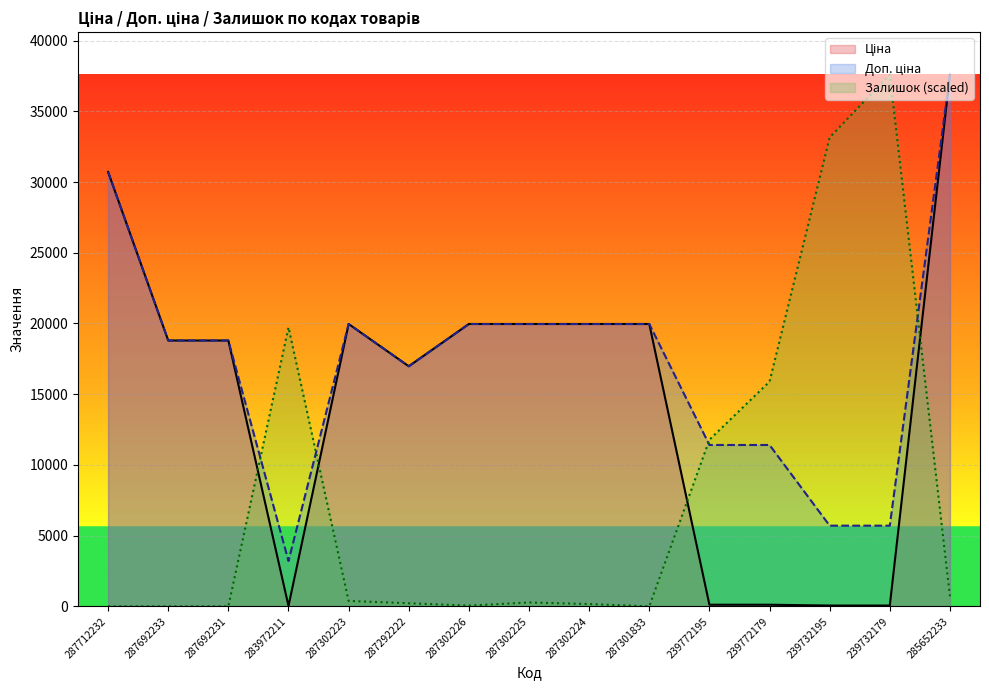

Rank the series at 287292222 from lowest to highest value.

Залишок, Ціна, Доп. ціна